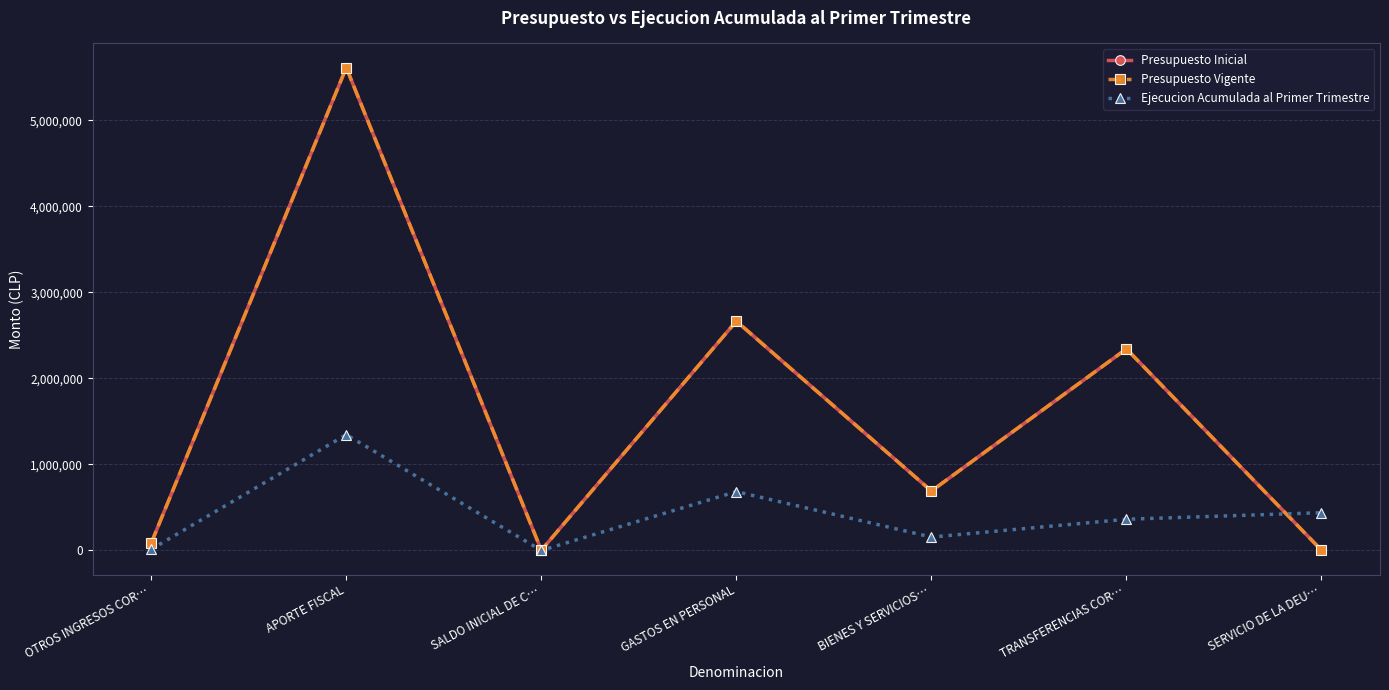

Reading left to right, transcribe all the data shown in this chart.

Presupuesto Inicial: OTROS INGRESOS COR…=85825	APORTE FISCAL=5613789	SALDO INICIAL DE C…=2000	GASTOS EN PERSONAL=2665802	BIENES Y SERVICIOS…=690557	TRANSFERENCIAS COR…=2343255	SERVICIO DE LA DEU…=2000
Presupuesto Vigente: OTROS INGRESOS COR…=85825	APORTE FISCAL=5613789	SALDO INICIAL DE C…=2000	GASTOS EN PERSONAL=2665802	BIENES Y SERVICIOS…=690557	TRANSFERENCIAS COR…=2343255	SERVICIO DE LA DEU…=2000
Ejecucion Acumulada al Primer Trimestre: OTROS INGRESOS COR…=13633	APORTE FISCAL=1345867	SALDO INICIAL DE C…=0	GASTOS EN PERSONAL=683944	BIENES Y SERVICIOS…=155139	TRANSFERENCIAS COR…=362449	SERVICIO DE LA DEU…=438765